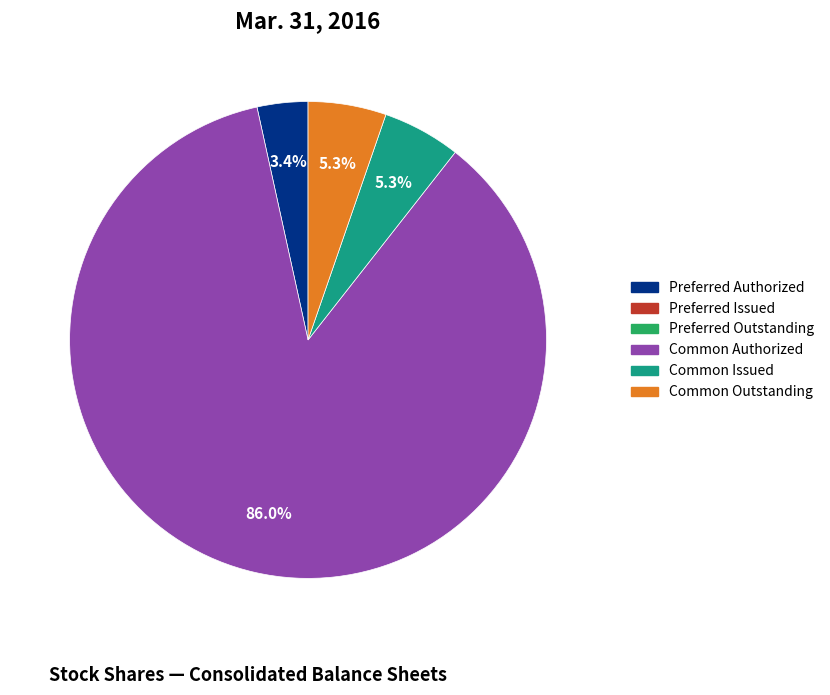

Does any single category account for the majority?

Yes